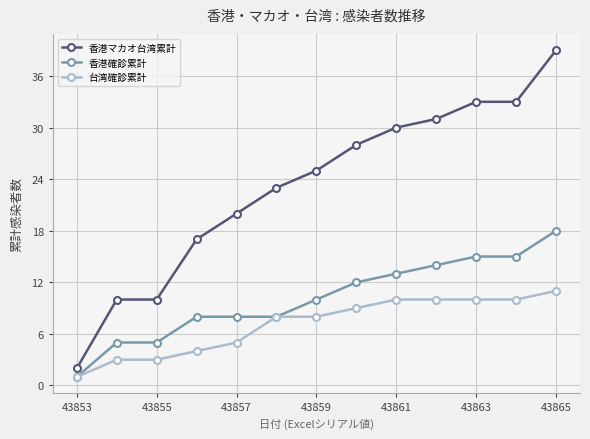

What is the value of the 香港マカオ台湾累計 point at the 6th from the left?

23